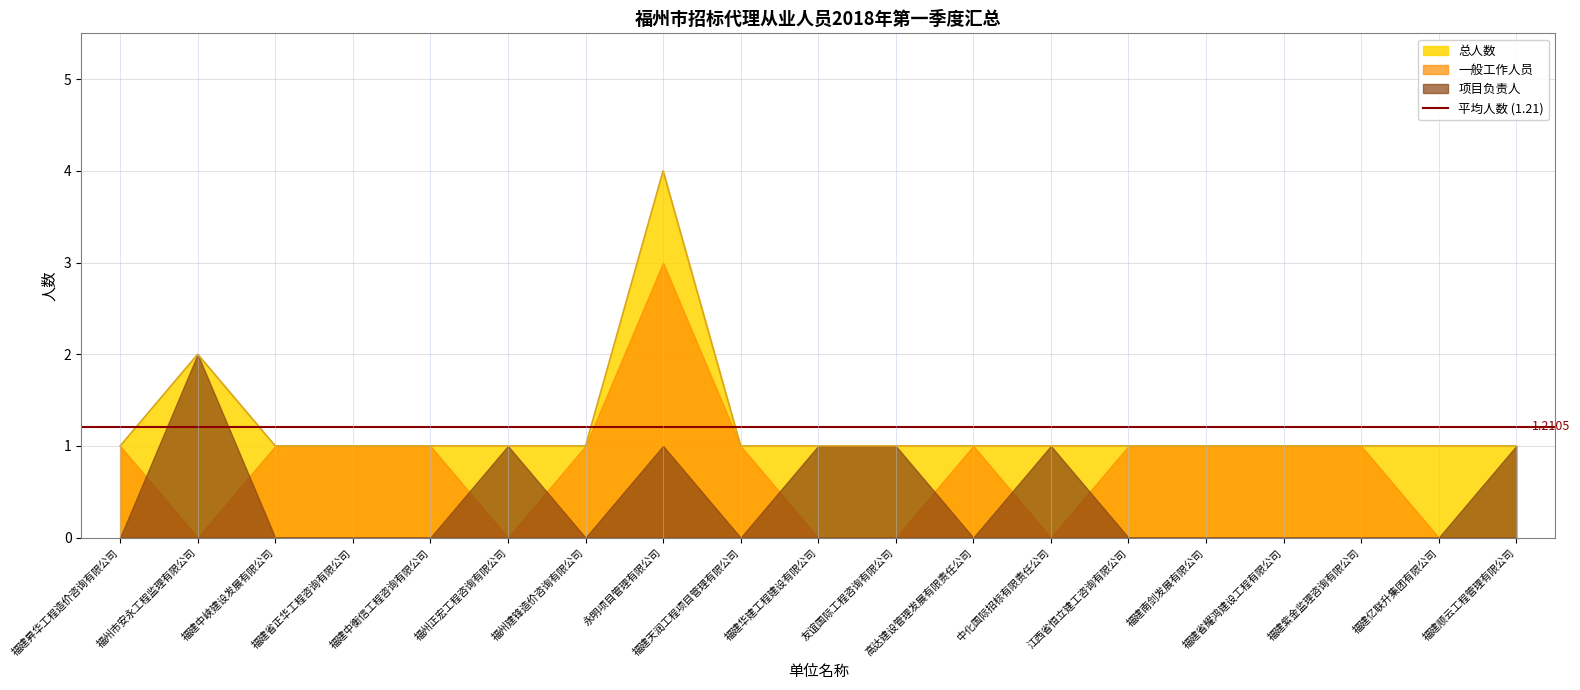

At which category does 总人数 reach its first local peak?

福州市安永工程监理有限公司